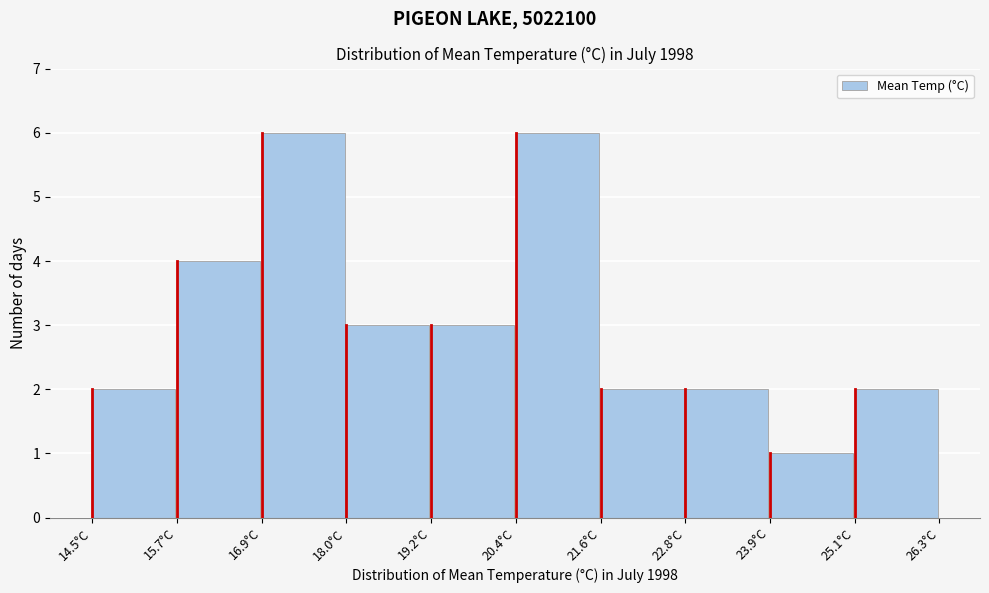

Reading left to right, list every bar in this chart as the range it spans on the x-axis followed by its height. Neither the bar edges nor the heights are printed on the chart, so give them approximately, as read against the axes.

14.50 to 15.68: 2
15.68 to 16.86: 4
16.86 to 18.04: 6
18.04 to 19.22: 3
19.22 to 20.40: 3
20.40 to 21.58: 6
21.58 to 22.76: 2
22.76 to 23.94: 2
23.94 to 25.12: 1
25.12 to 26.30: 2